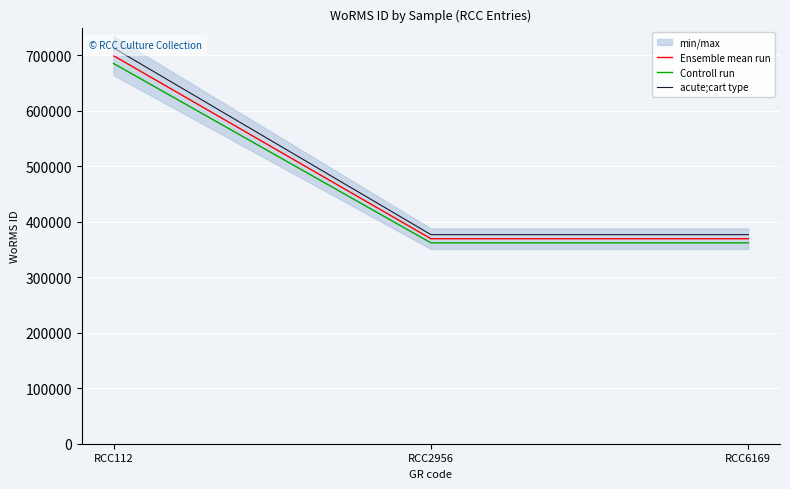

List the series in order of their overall mean, lowest first.

Controll run, Ensemble mean run, acute;cart type